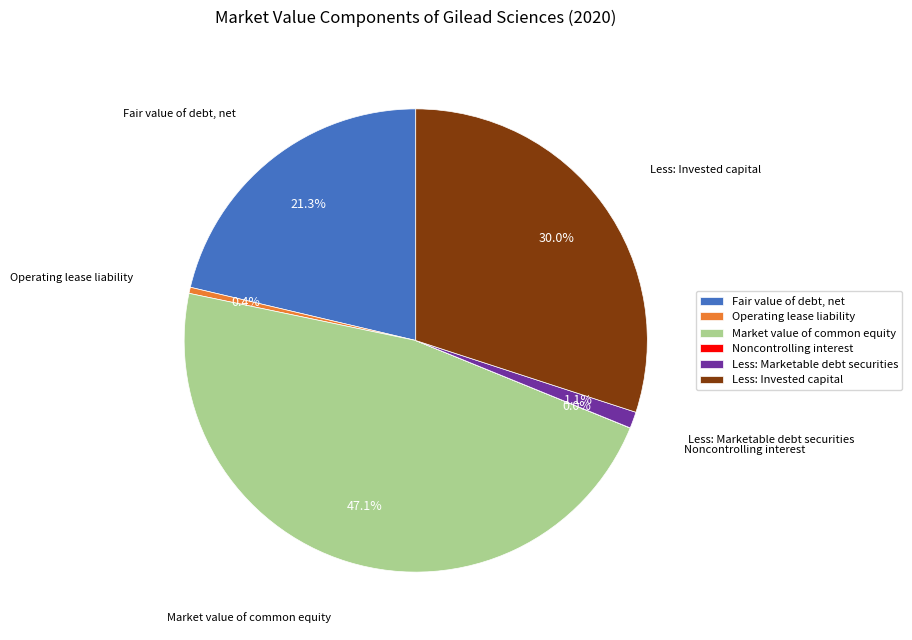

To the nearest percent, what is the difference between the largest and smallest slice percentages?

47%